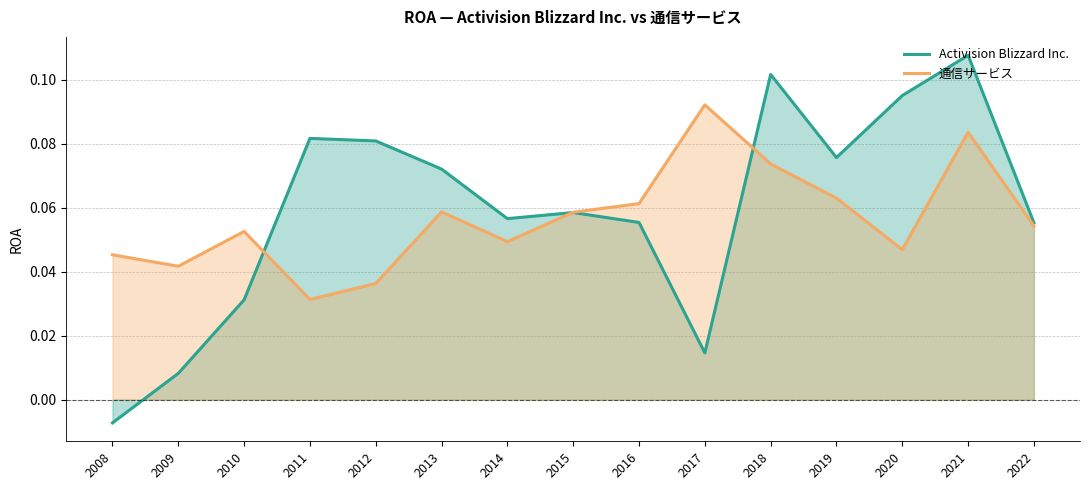

How many data points in Activision Blizzard Inc. are less than 0?

1